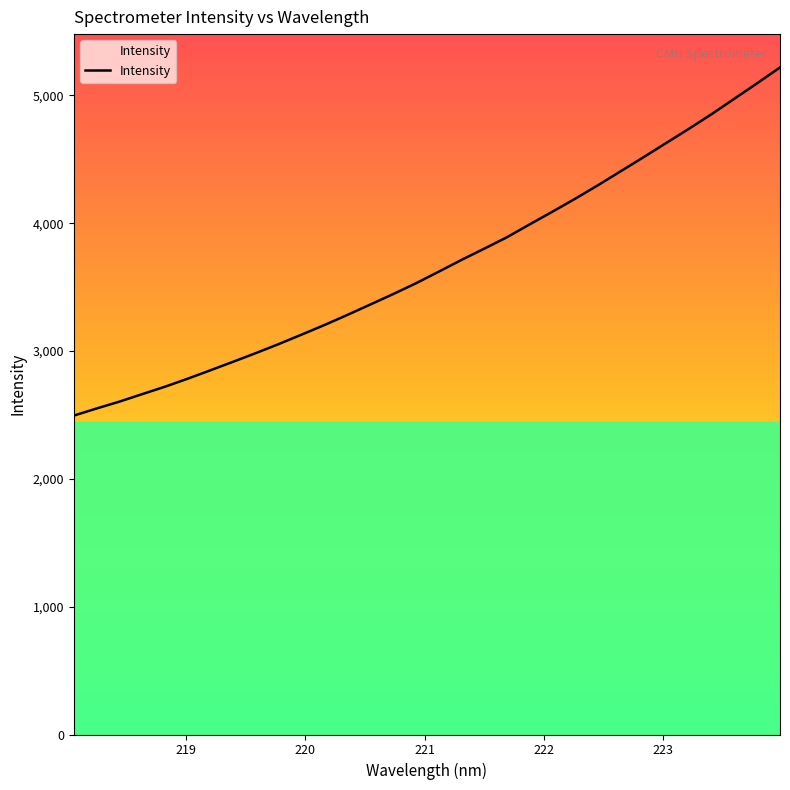

What is the smallest value displayed?

2494.8